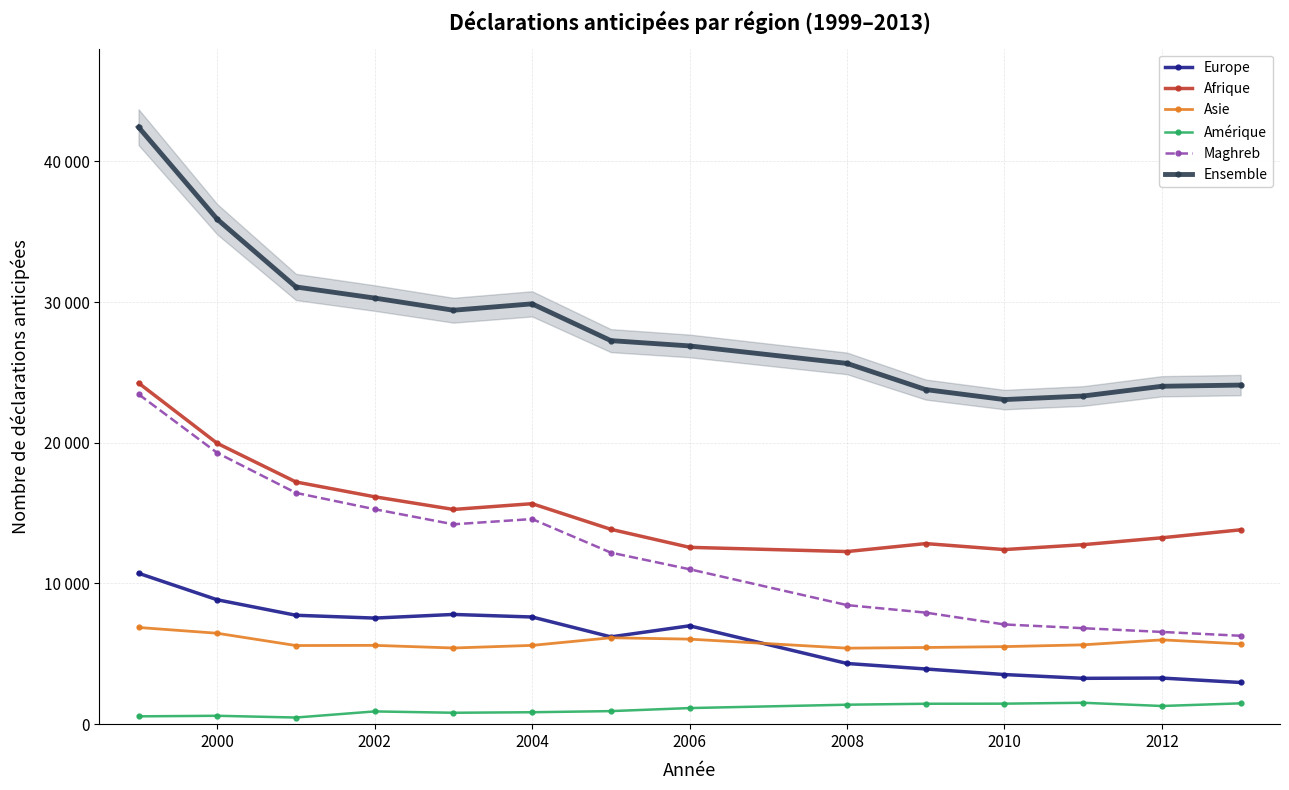

How many interior local peaks does the Afrique series have?

2